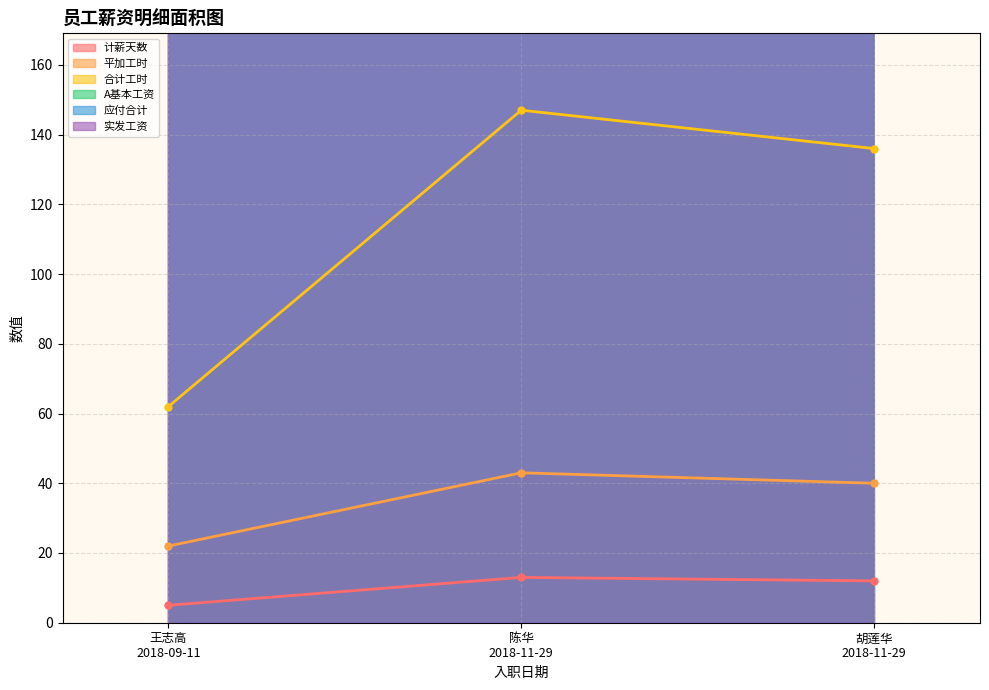

What is the lowest value of the 合计工时 series?

62